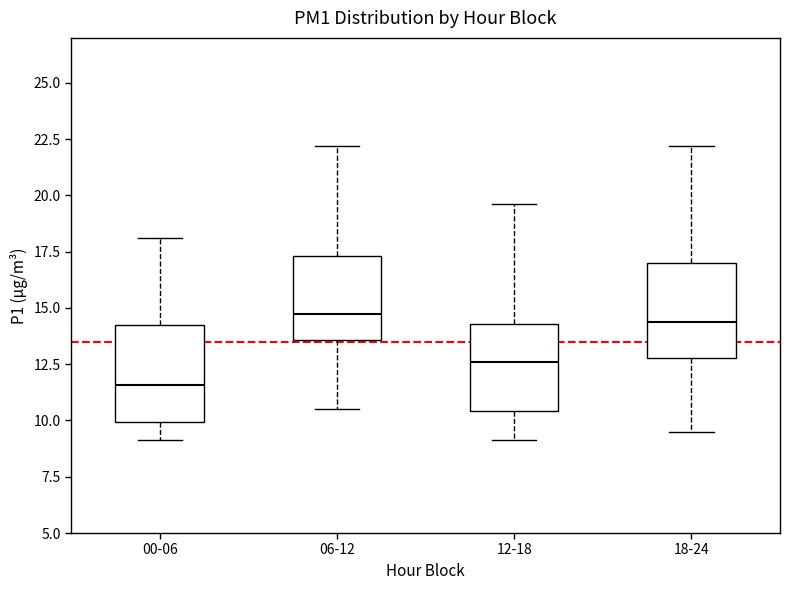

Reading left to right, transcribe this box plot: for each box, give where its median line is, the range the box spans, and where its two whiskers end, as read against the y-axis. The values are not printed on the chart, so give them approximately, as read against the axis.

00-06: median 11.5, box 10.0 to 14.0, whiskers 9.0 to 18.0
06-12: median 14.5, box 13.5 to 17.5, whiskers 10.5 to 22.0
12-18: median 12.5, box 10.5 to 14.5, whiskers 9.0 to 19.5
18-24: median 14.5, box 13.0 to 17.0, whiskers 9.5 to 22.0